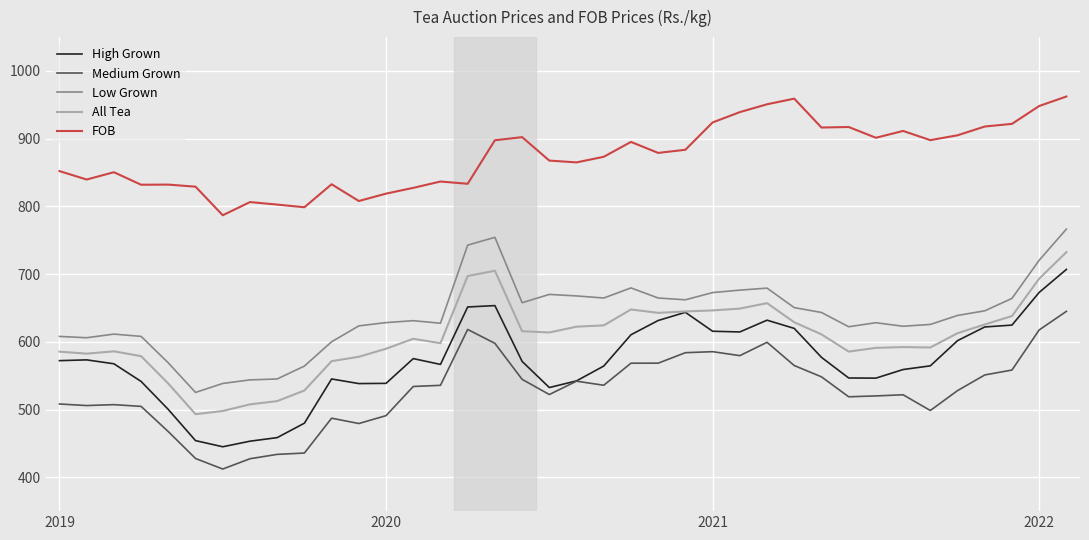

Which series has the largest total across all categories?

FOB